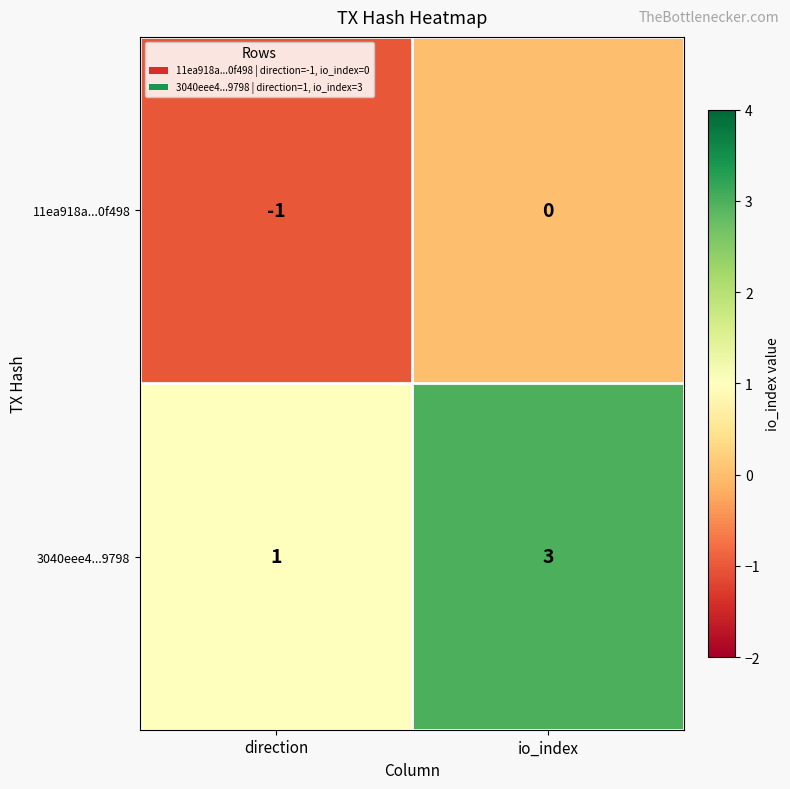

Reading right to left, transcribe all the data shown in this chart.

11ea918a...0f498: io_index=0	direction=-1
3040eee4...9798: io_index=3	direction=1